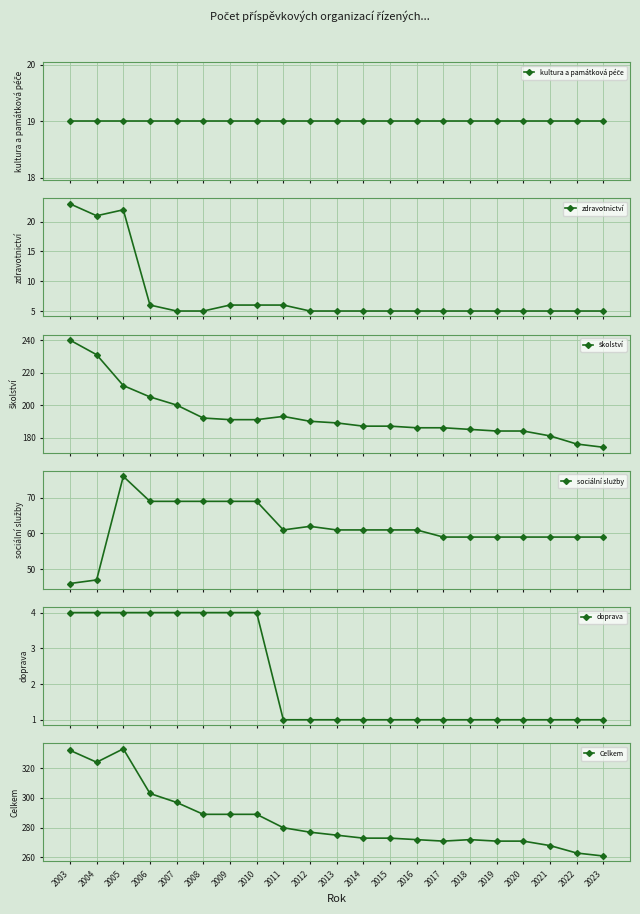

Is it true that Celkem equals 277 at 2012?

True